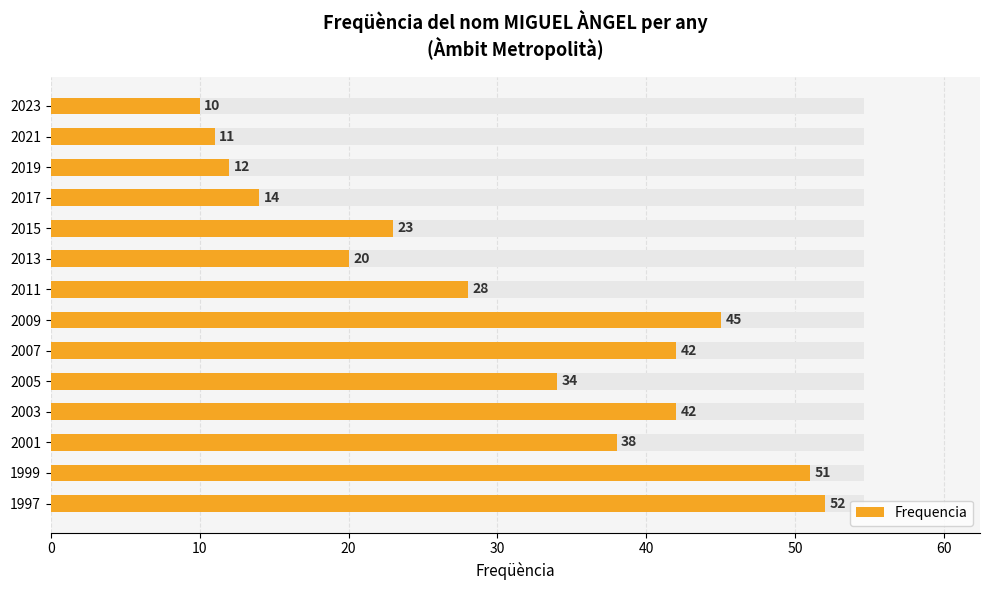

What is the difference between the second highest and minimum values?

41